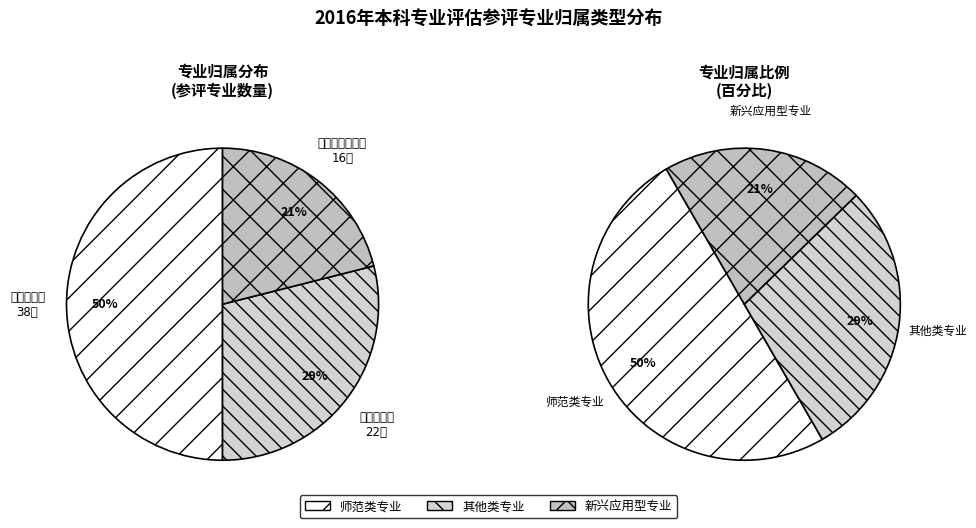

Rank the categories by value from highest to lowest.

师范类专业, 其他类专业, 新兴应用型专业